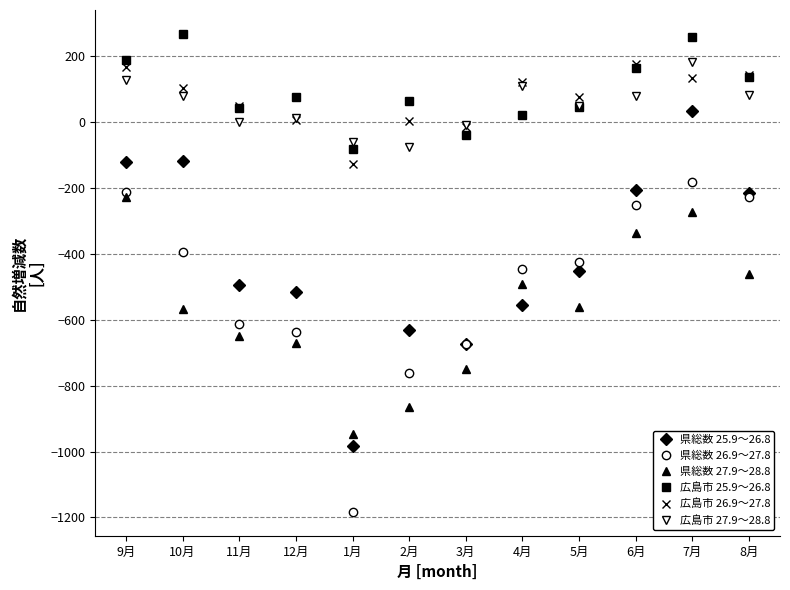

True or false: 広島市 26.9～27.8 and 県総数 25.9～26.8 cross at least once.

False